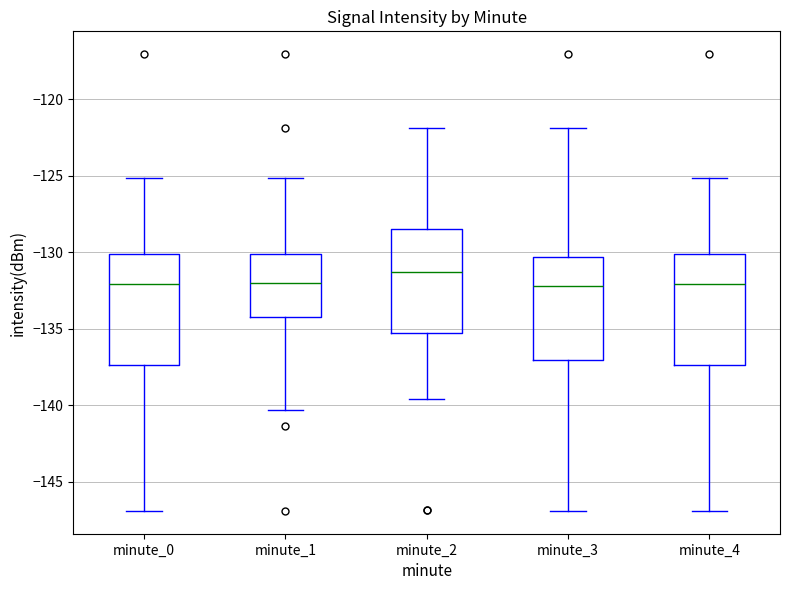

Where does the median line of the box for minute_4 sit on the y-axis? The values are not printed on the chart, so give them approximately, as read against the axis.

-132.0